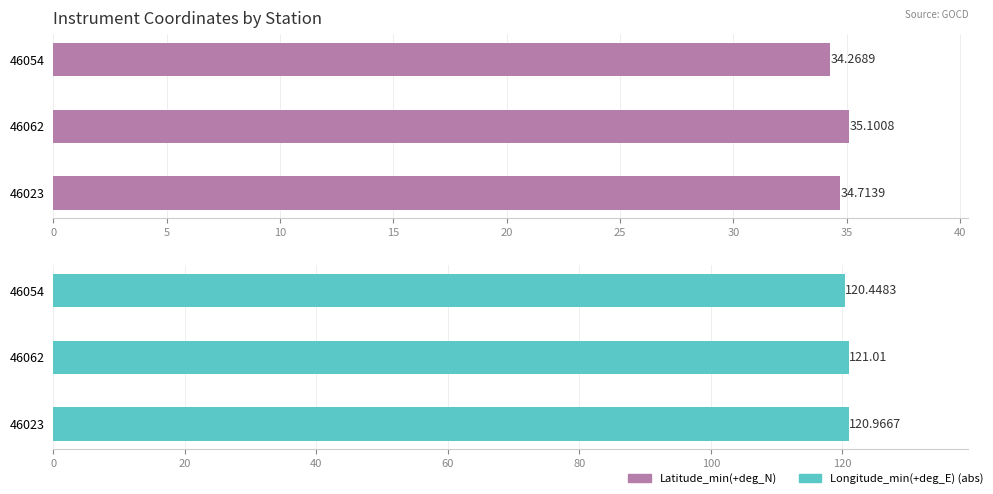

What is the minimum value shown in the chart?

34.3